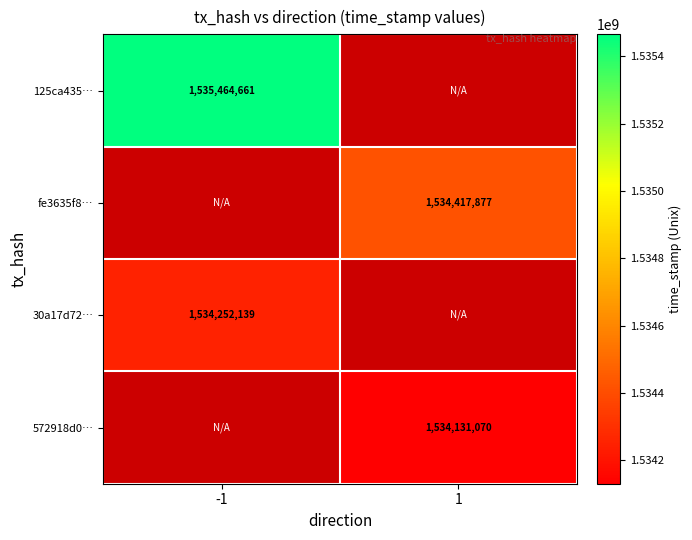

True or false: fe3635f8… has a value of 1534417877 at 1.

True